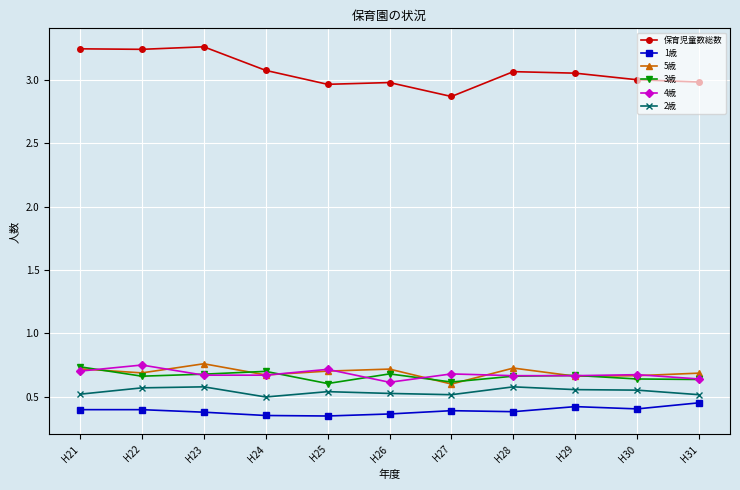

Which series has the widest spread of values?

保育児童数総数